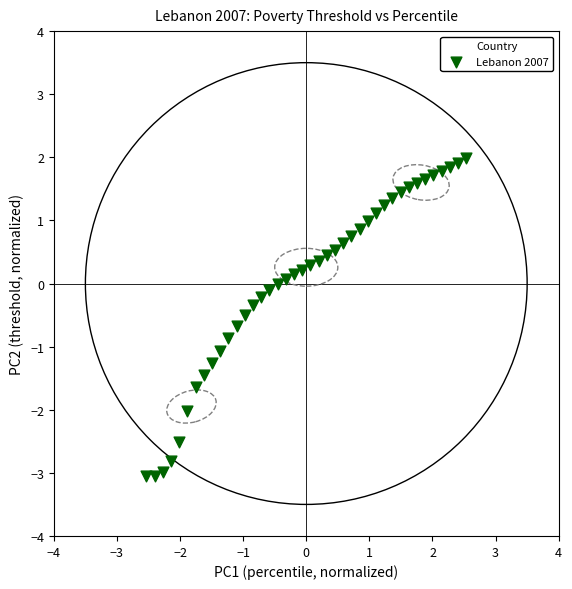

What is the range of X values (max minus min)?

5.1